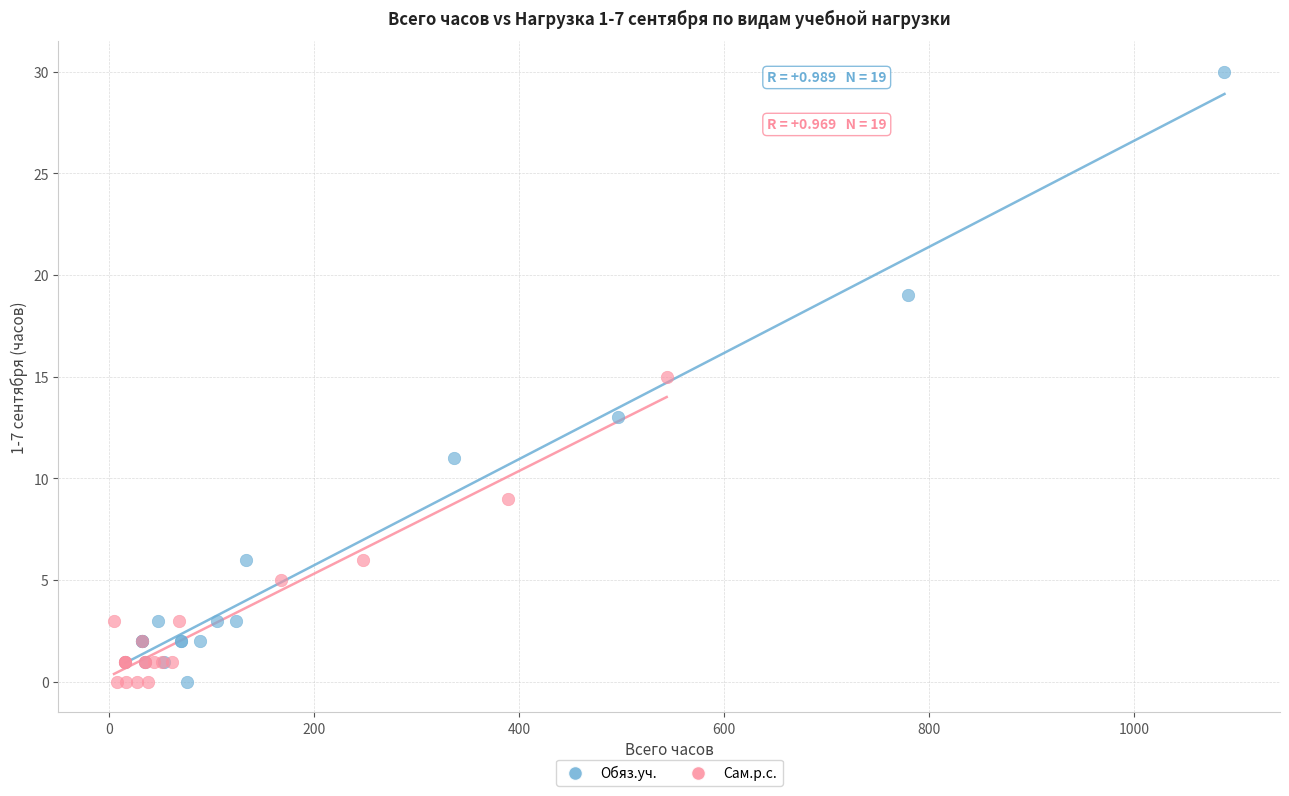

Which series has the widest spread of Y values?

Обяз.уч.